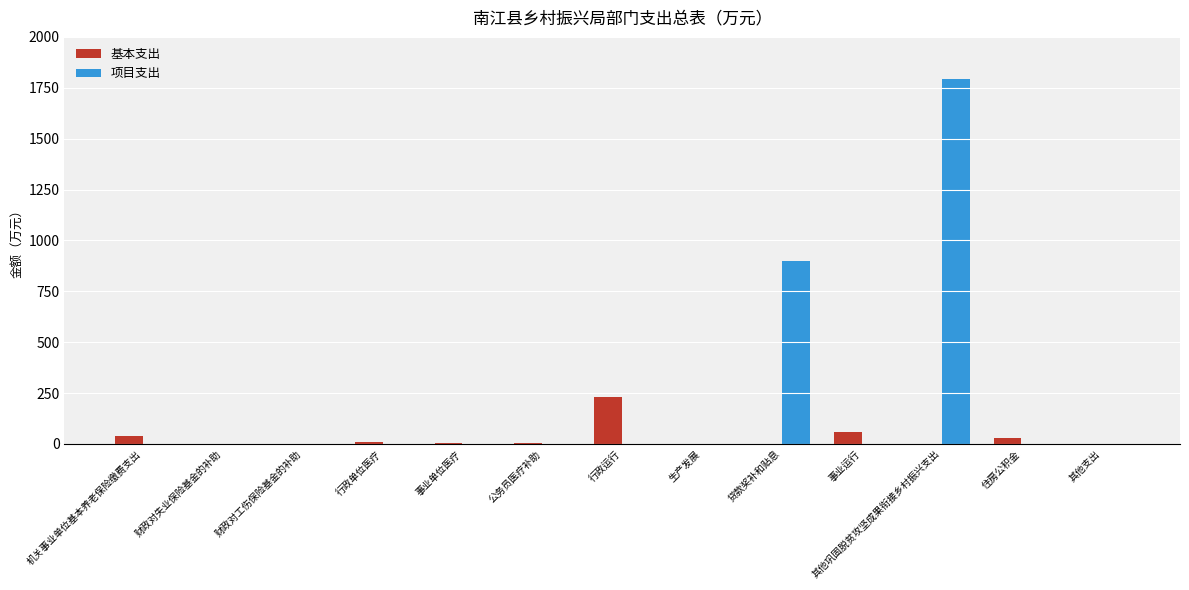

Is it true that 项目支出 equals 1576.3 at 贷款奖补和贴息?

False